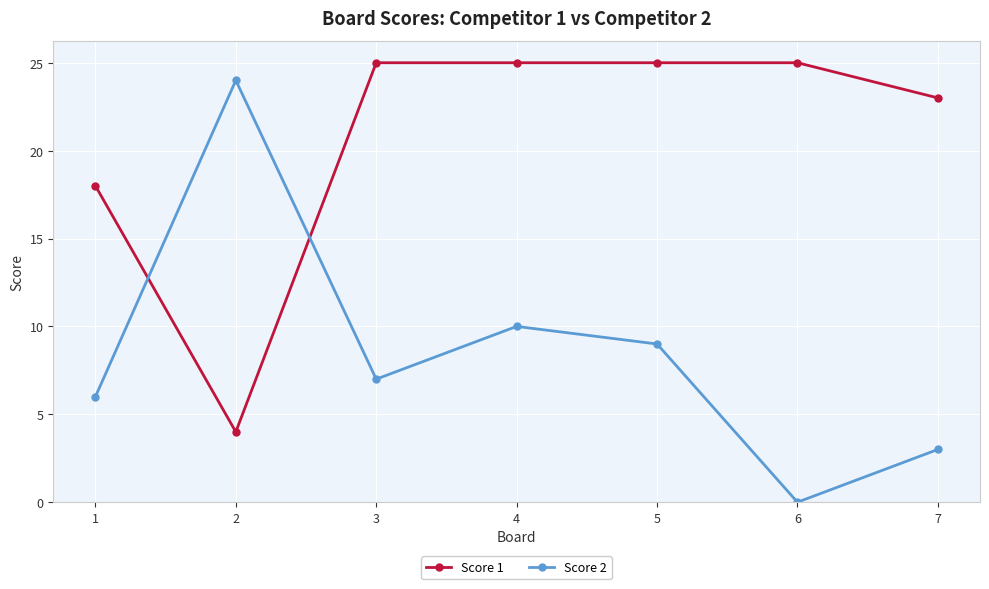

Which series has the widest spread of values?

Score 2